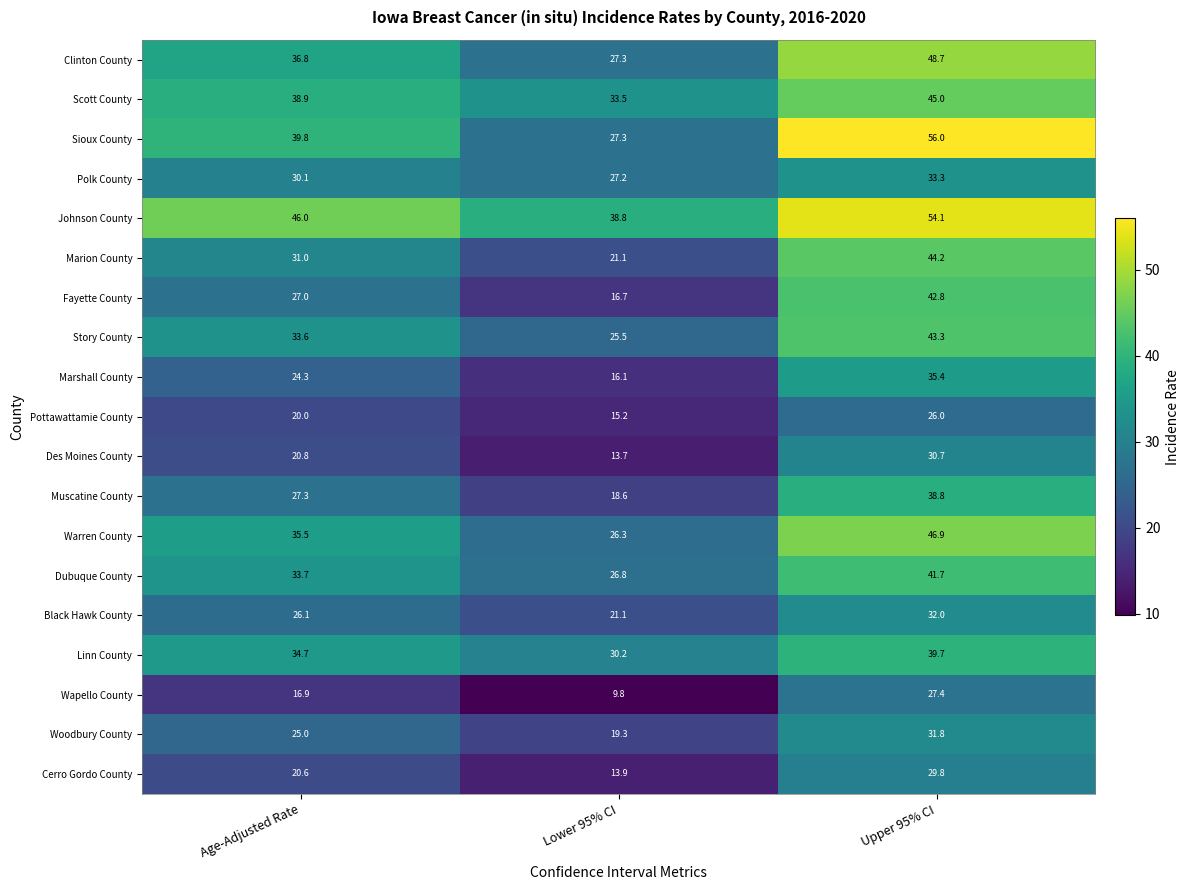

What is the spread (max minus min) of values at Upper 95% CI?

30.0